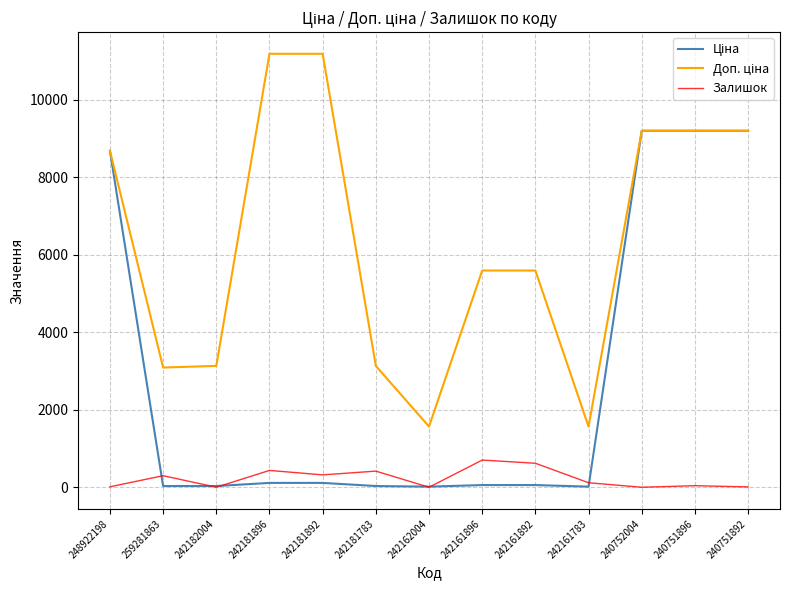

Is it true that Залишок equals 434.0 at 242181896?

True